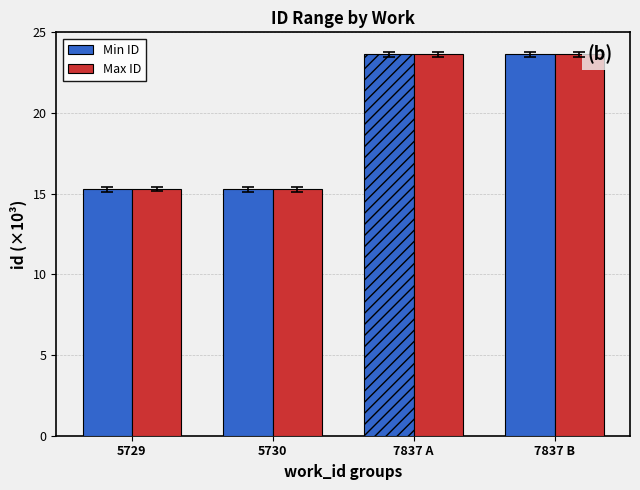

Is the value of Min ID at 5730 greater than the value of Max ID at 7837 A?

No